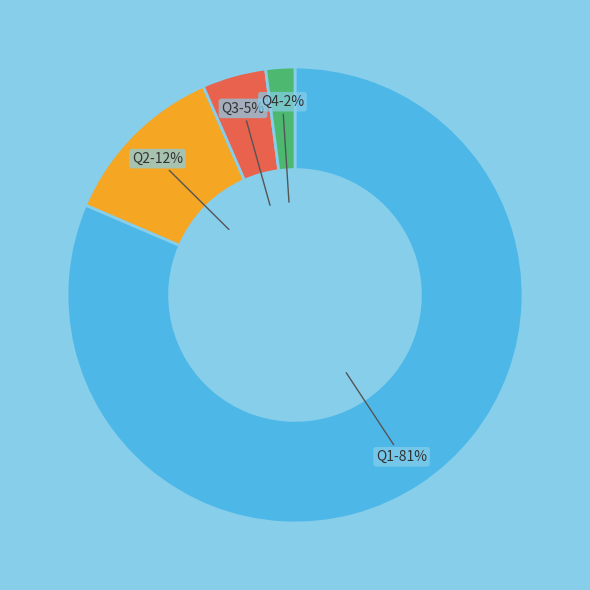

Which has a higher value, Q1 or Q2?

Q1